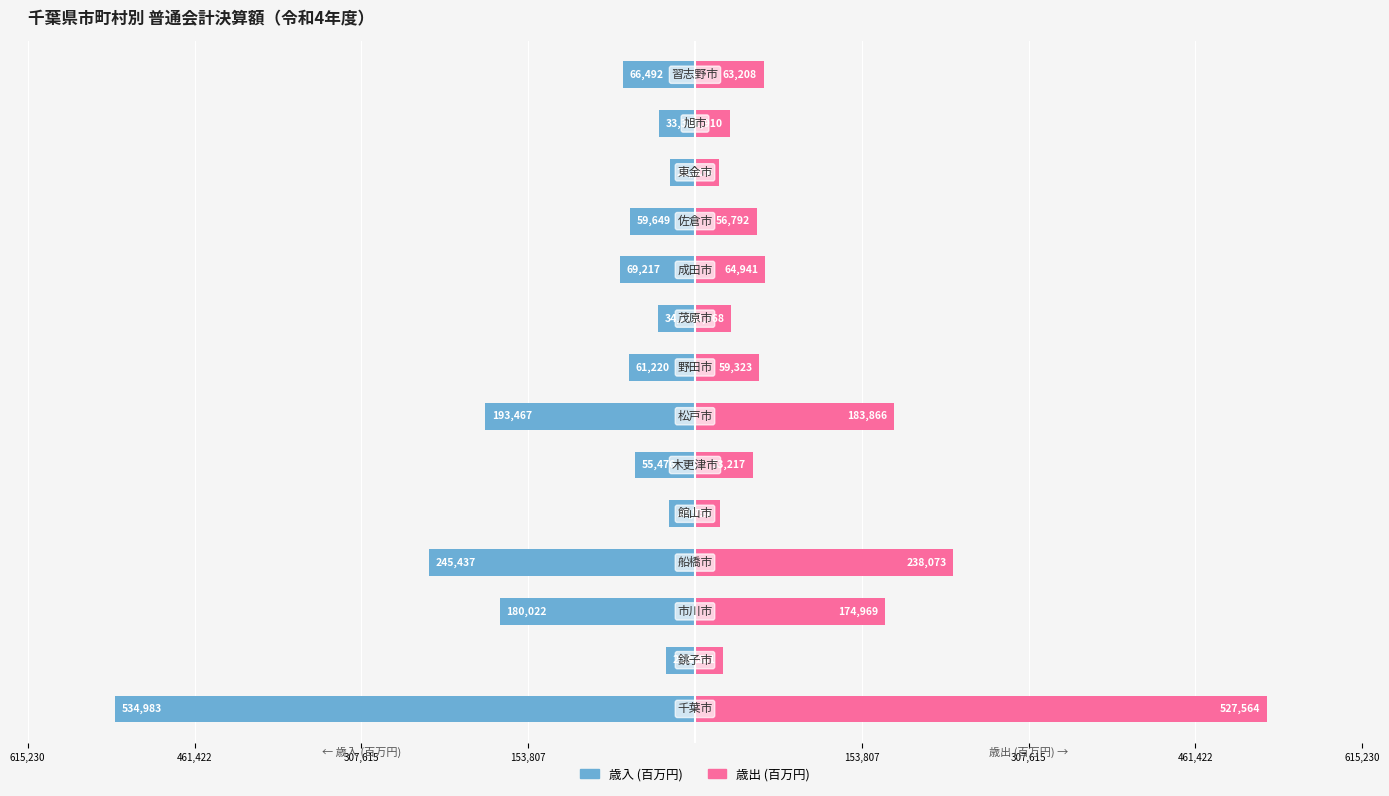

True or false: 歳出 (百万円) has a value of 24011 at 10.

False